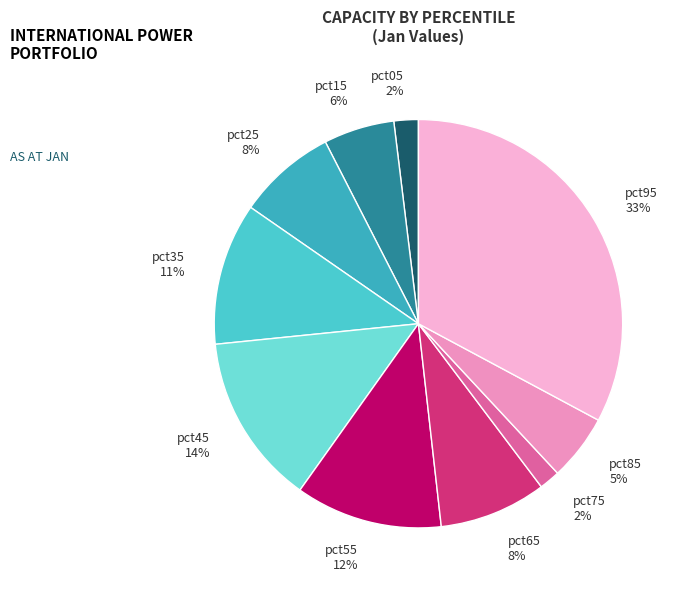

How many segments does this pie chart have?

10